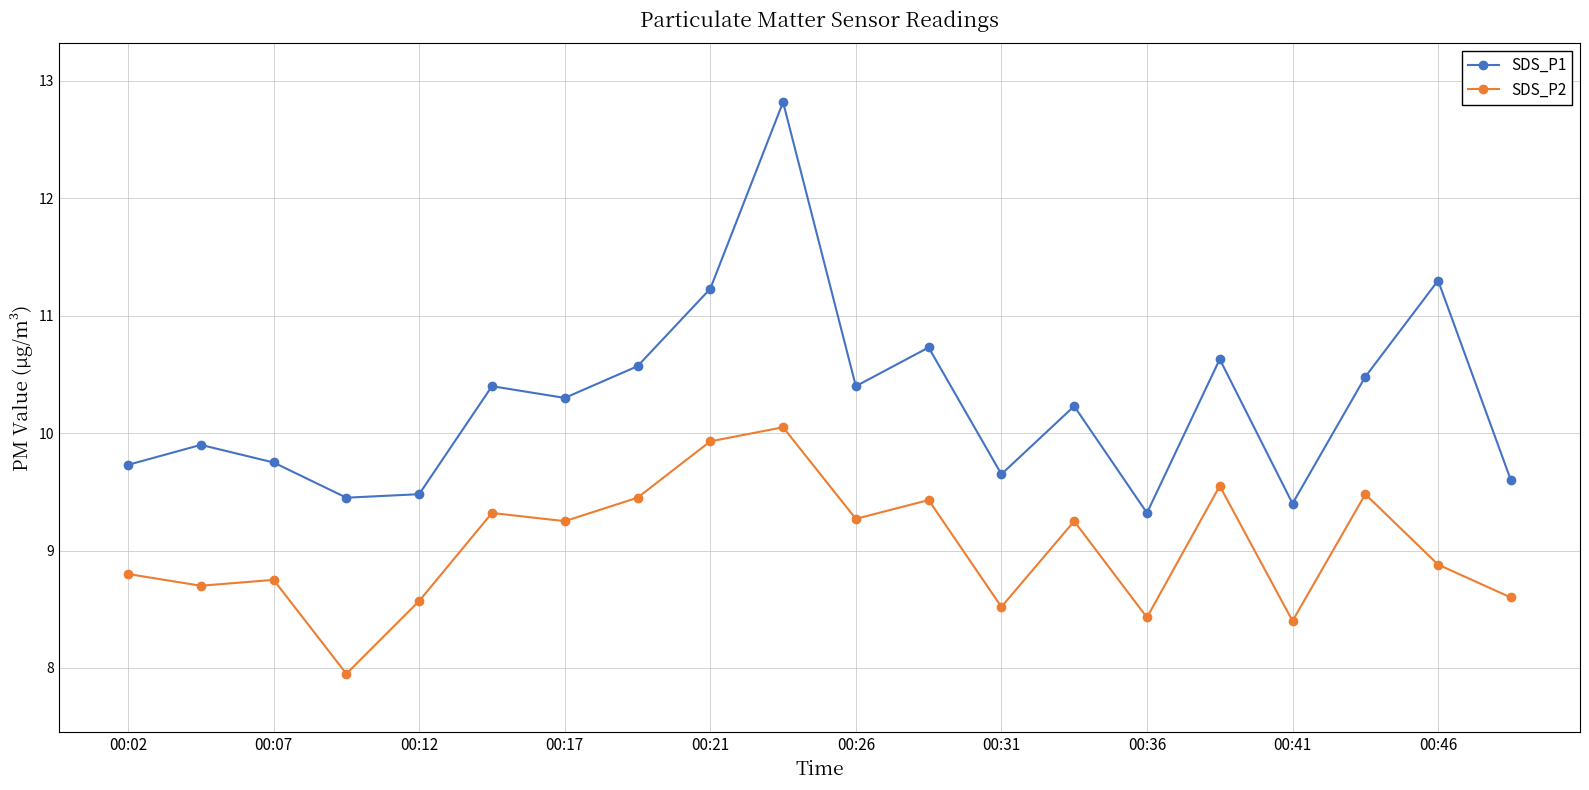

Which series has the largest range (max minus min)?

SDS_P1